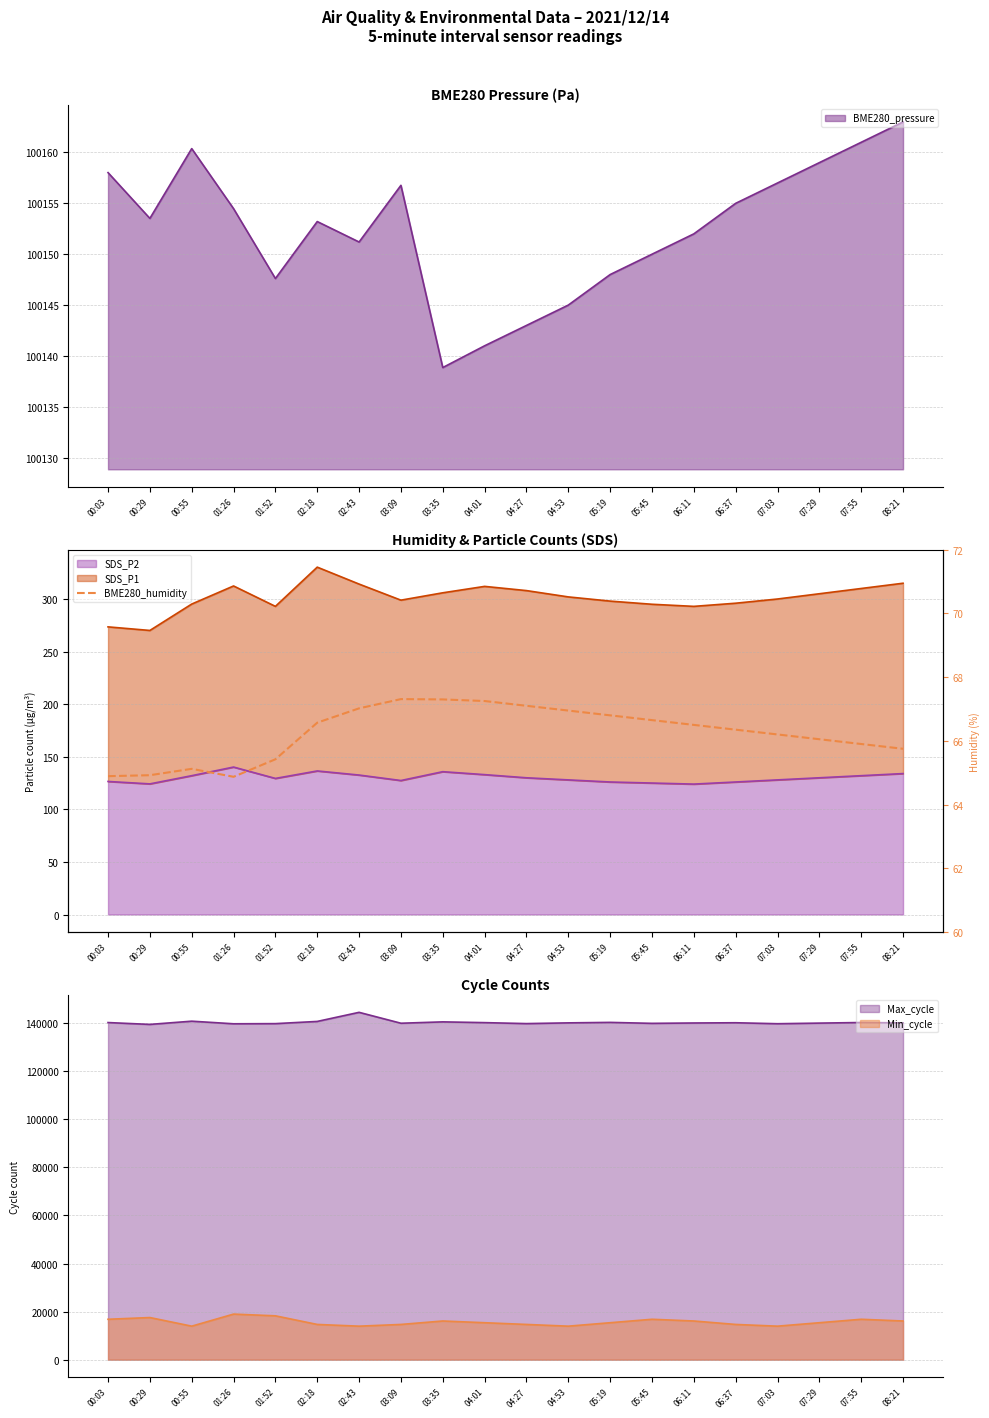

Where is the data nearest to the value 66?

07:29